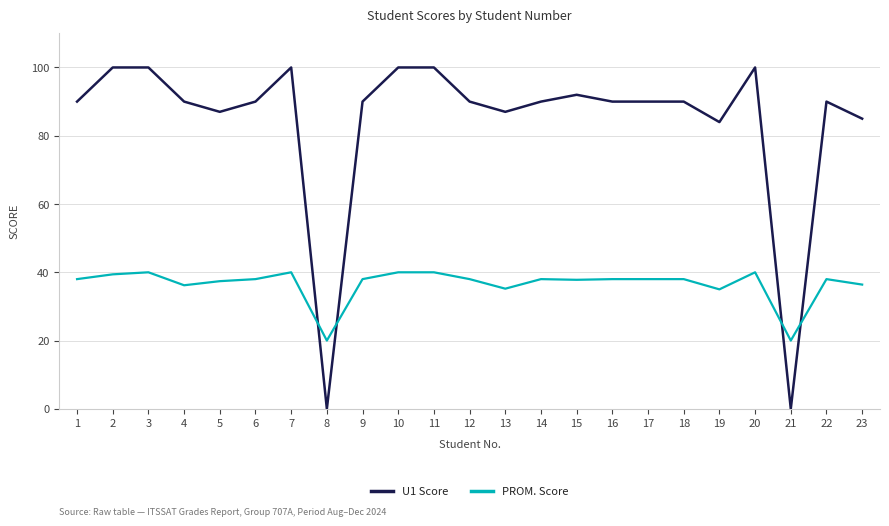

What is the maximum value shown in the chart?

100.0